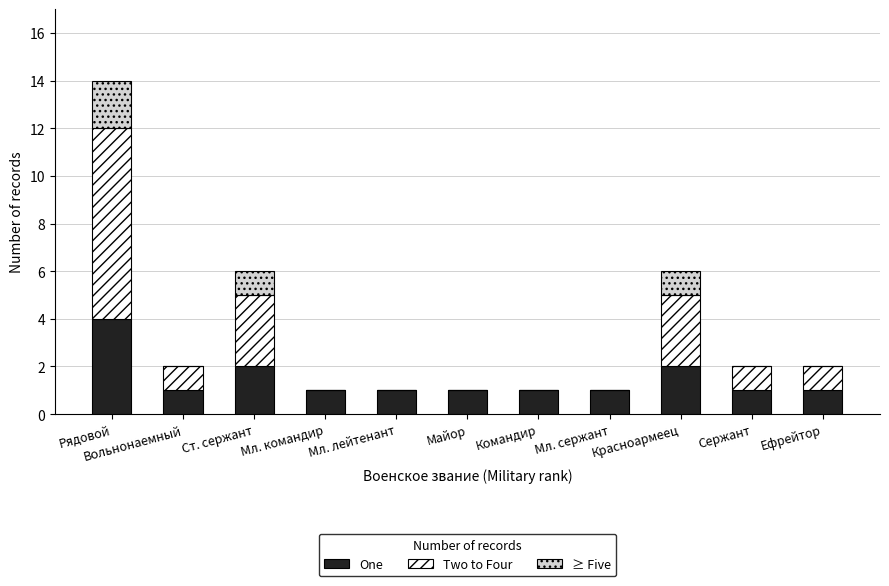

What is the sum of all One values?

16